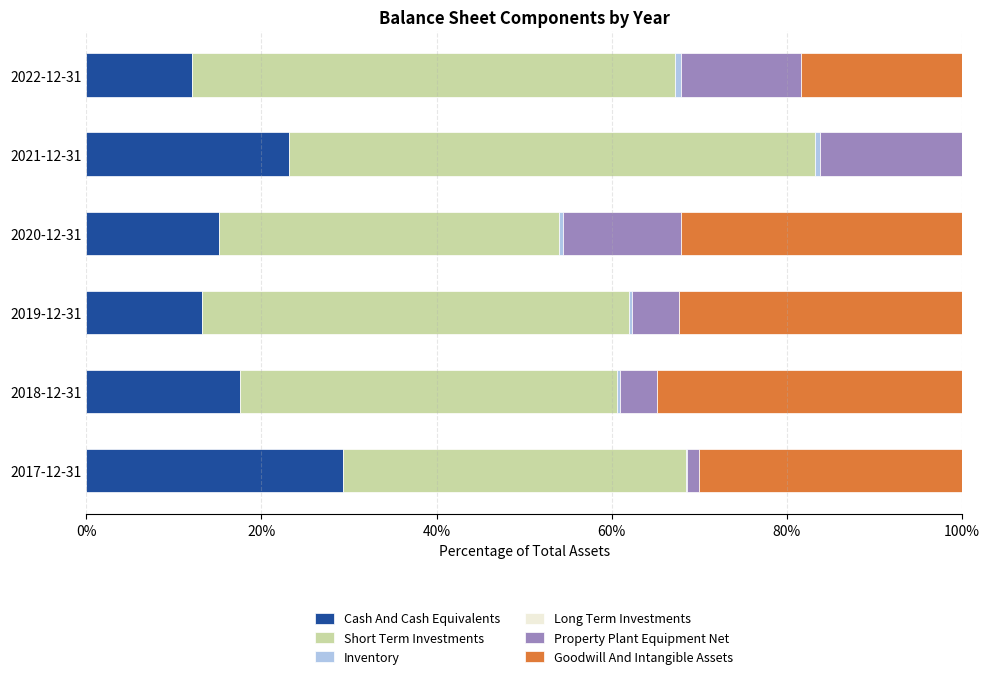

What is the highest value of the Cash And Cash Equivalents series?

29.3